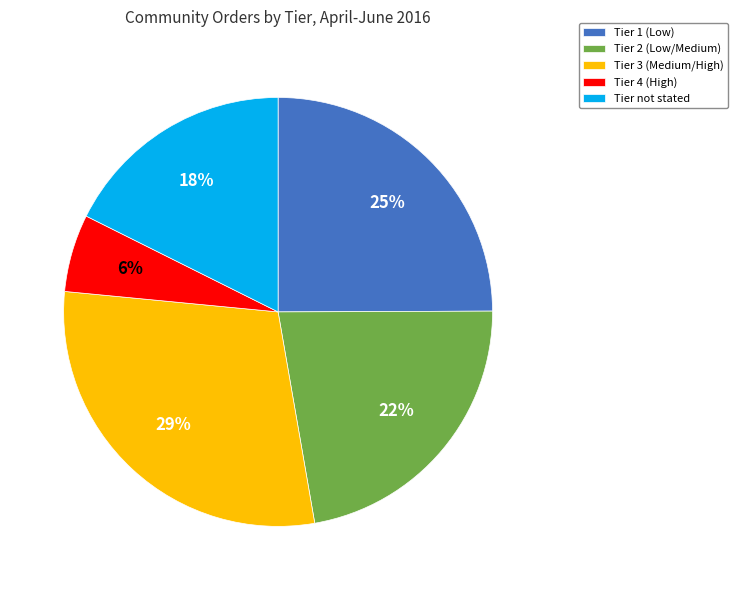

To the nearest percent, what portion does Tier 1 (Low) represent?

25%